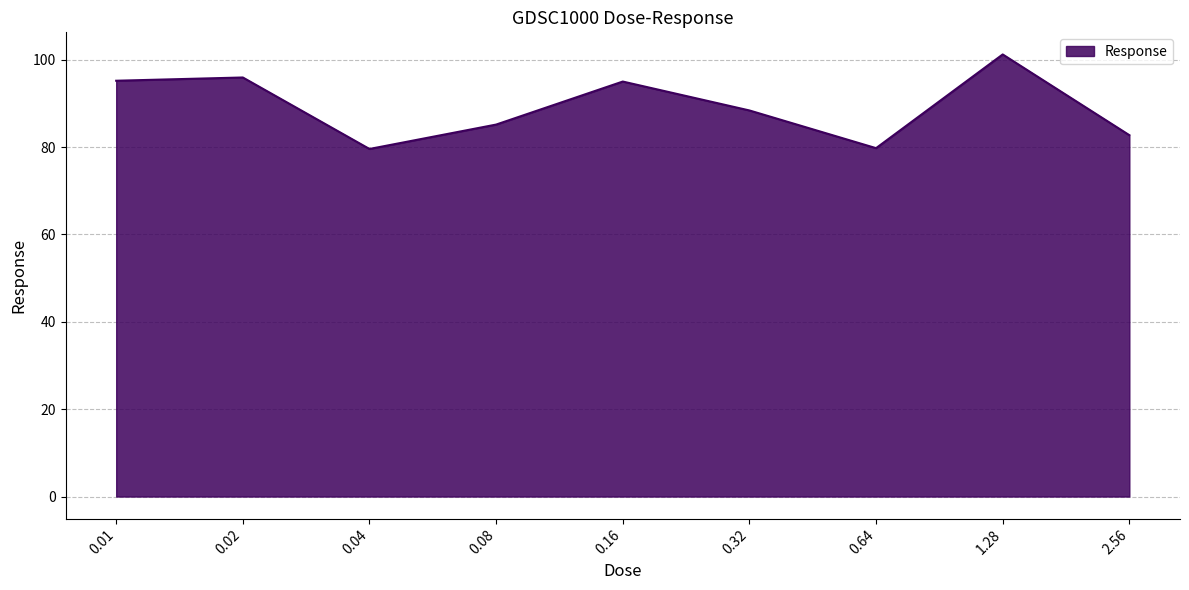

Is it true that the value at 0.01 is 95.2?

True